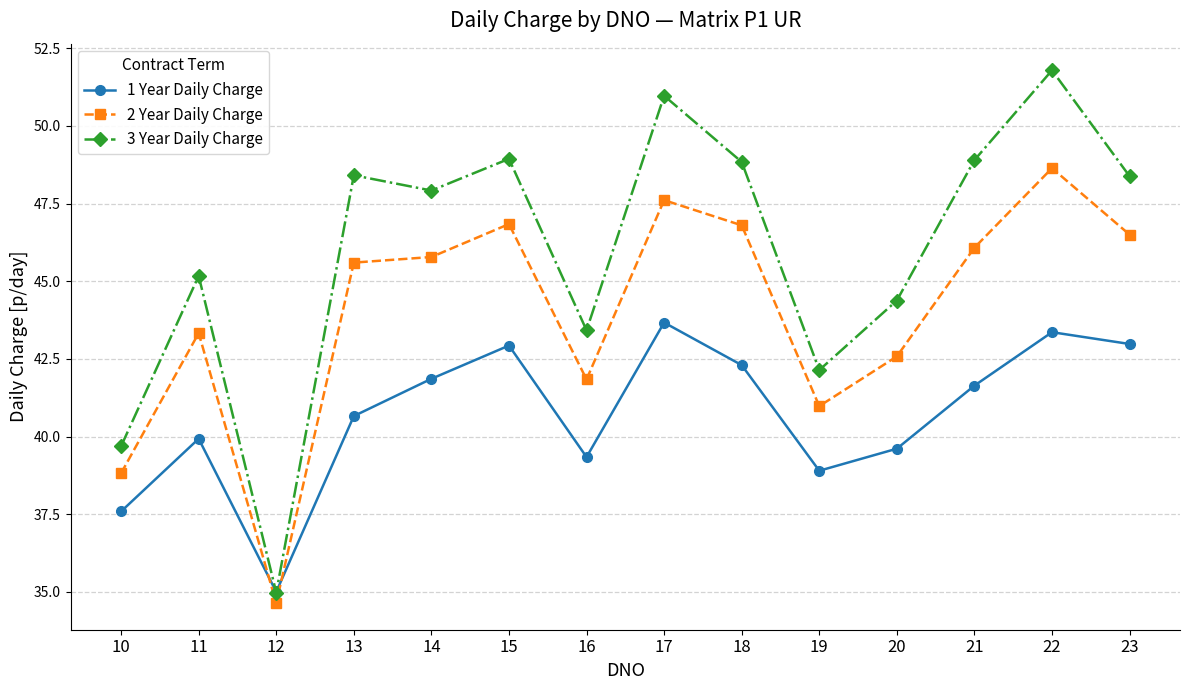

Where do 3 Year Daily Charge and 1 Year Daily Charge first cross each other?

11 and 12